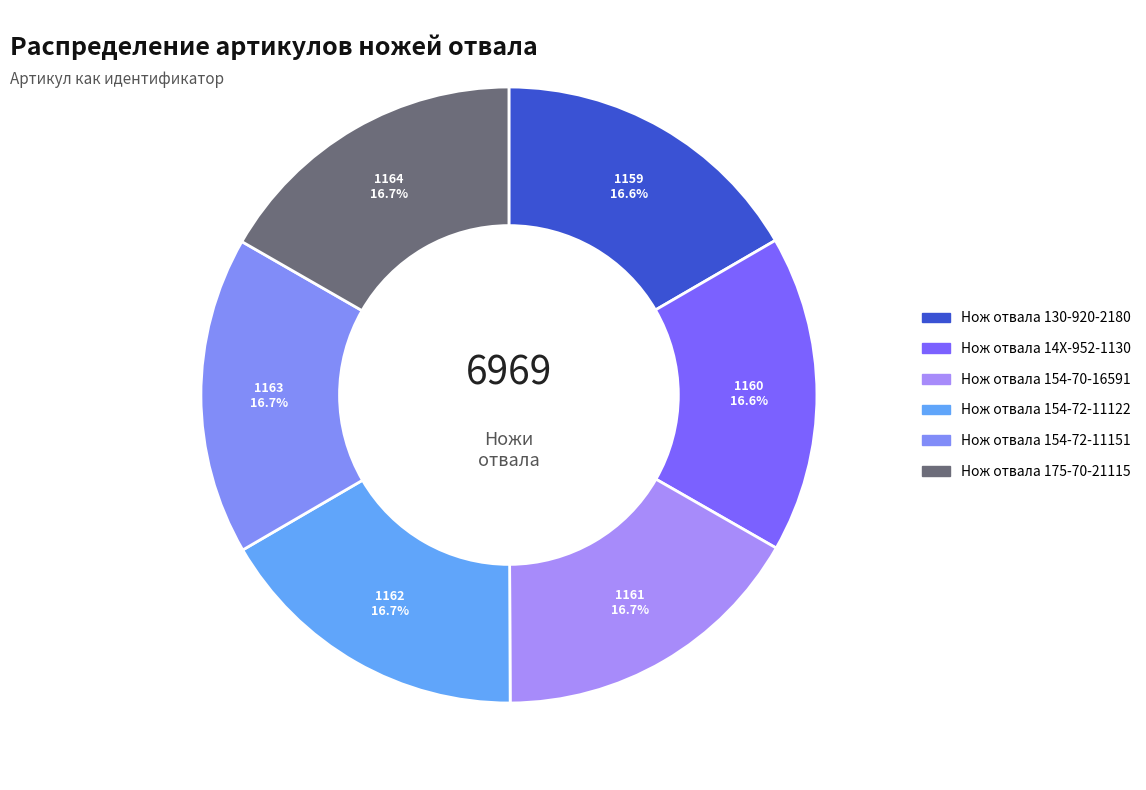

True or false: Нож отвала 130-920-2180 accounts for 17% of the total.

True